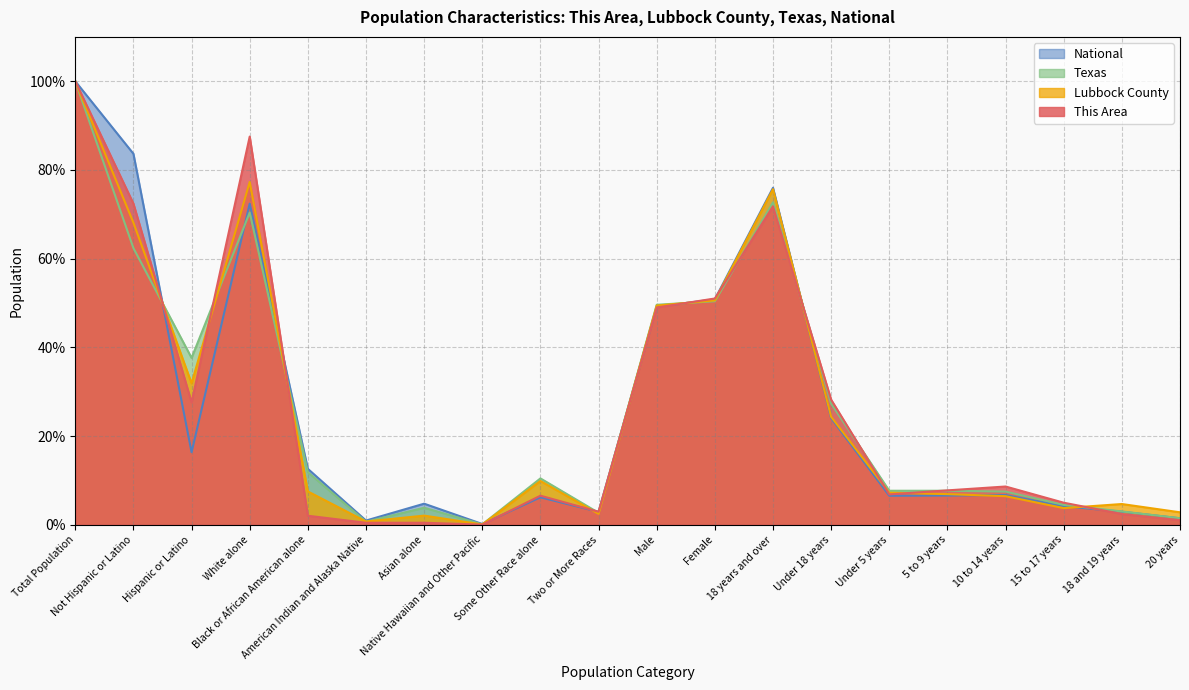

At which category does National reach its first local peak?

White alone